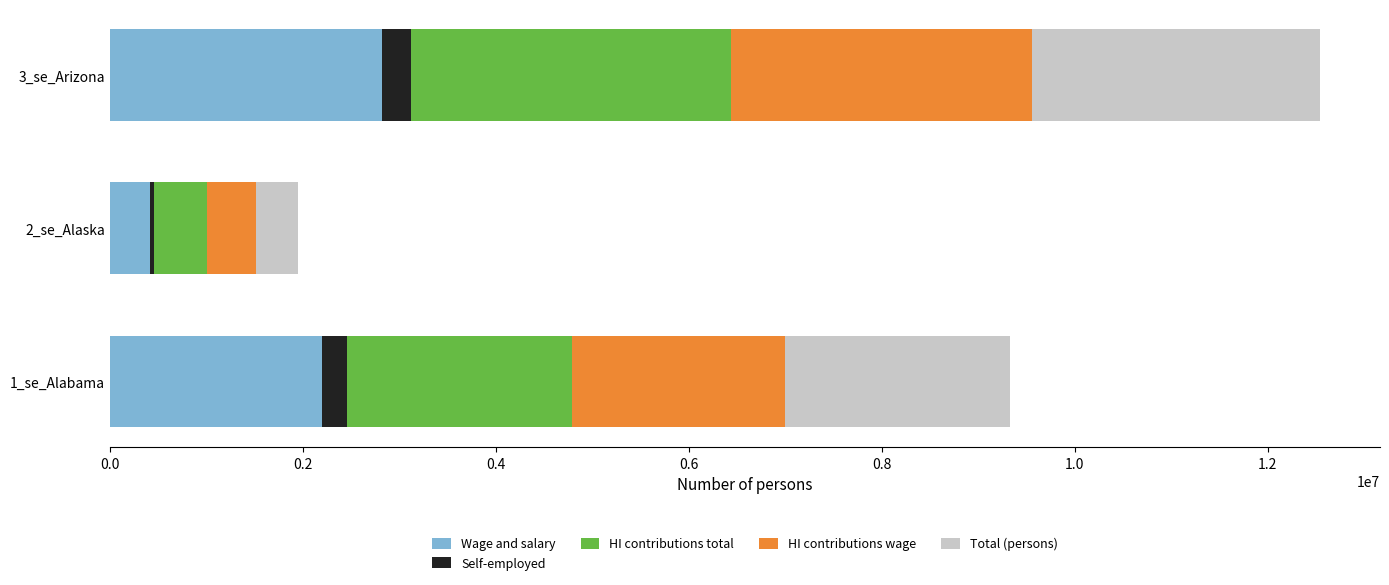

Which category has the lowest value in the Wage and salary series?

2_se_Alaska